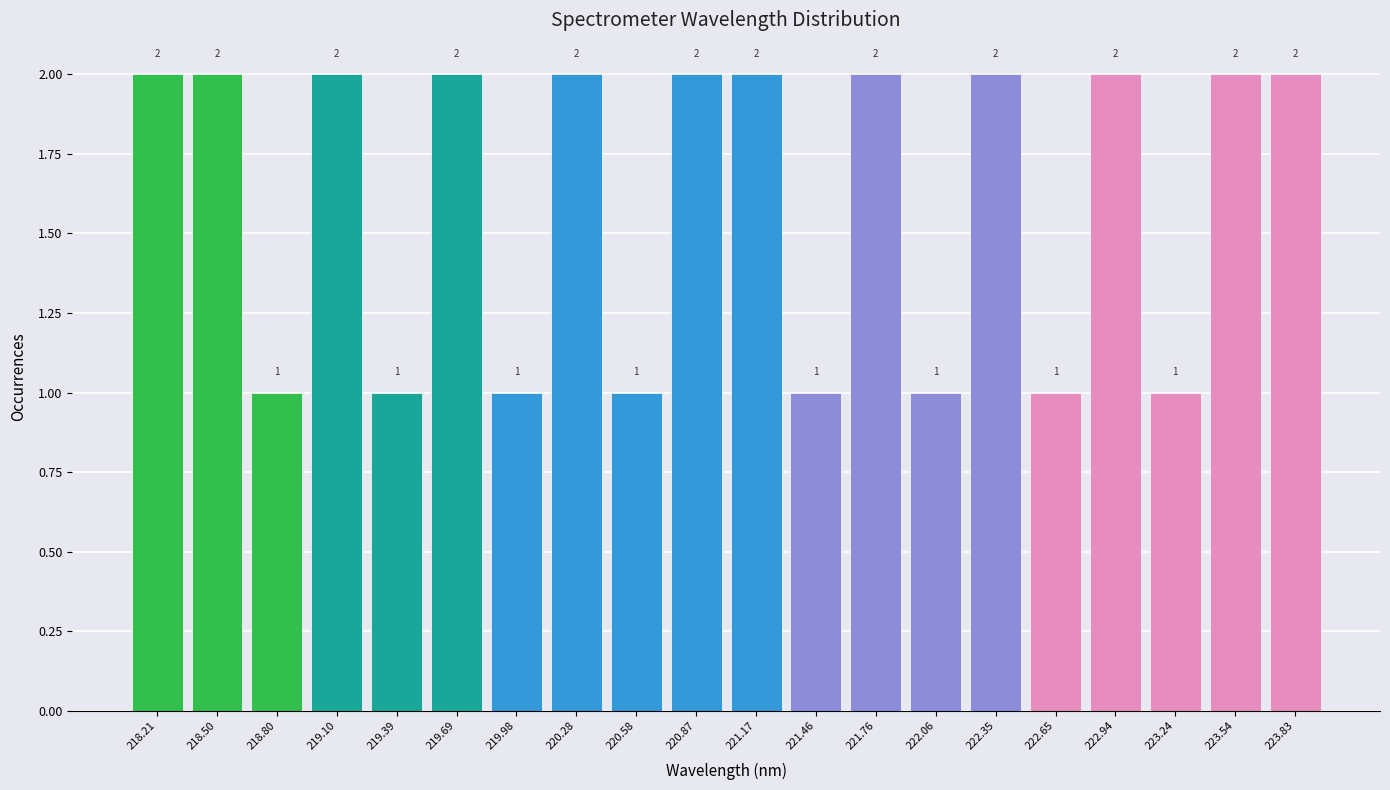

How tall is the bar that spans 218.35 to 218.65 on the x-axis? The bar edges are not printed on the chart, so give them approximately, as read against the axis.

2